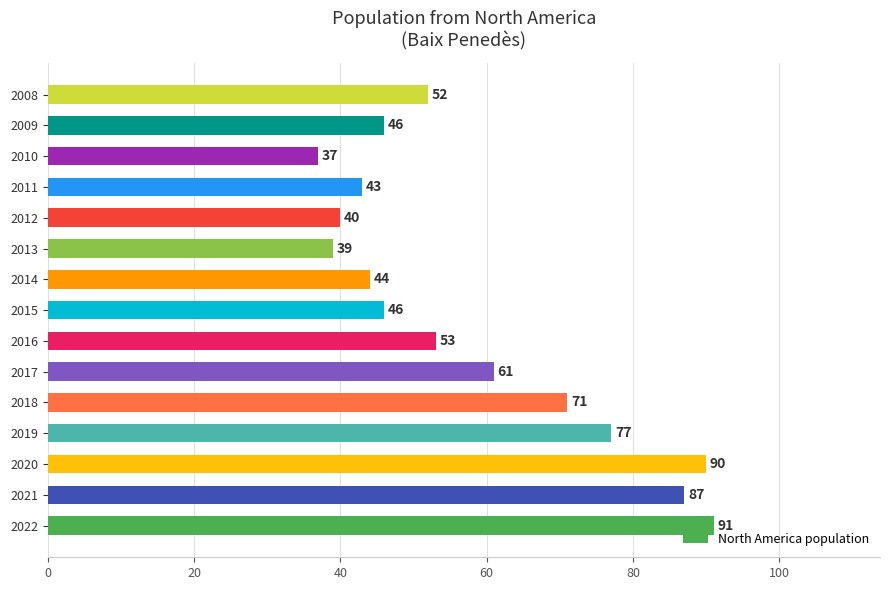

Approximately how many times larger is the value at 2016 compared to 2018?

0.7